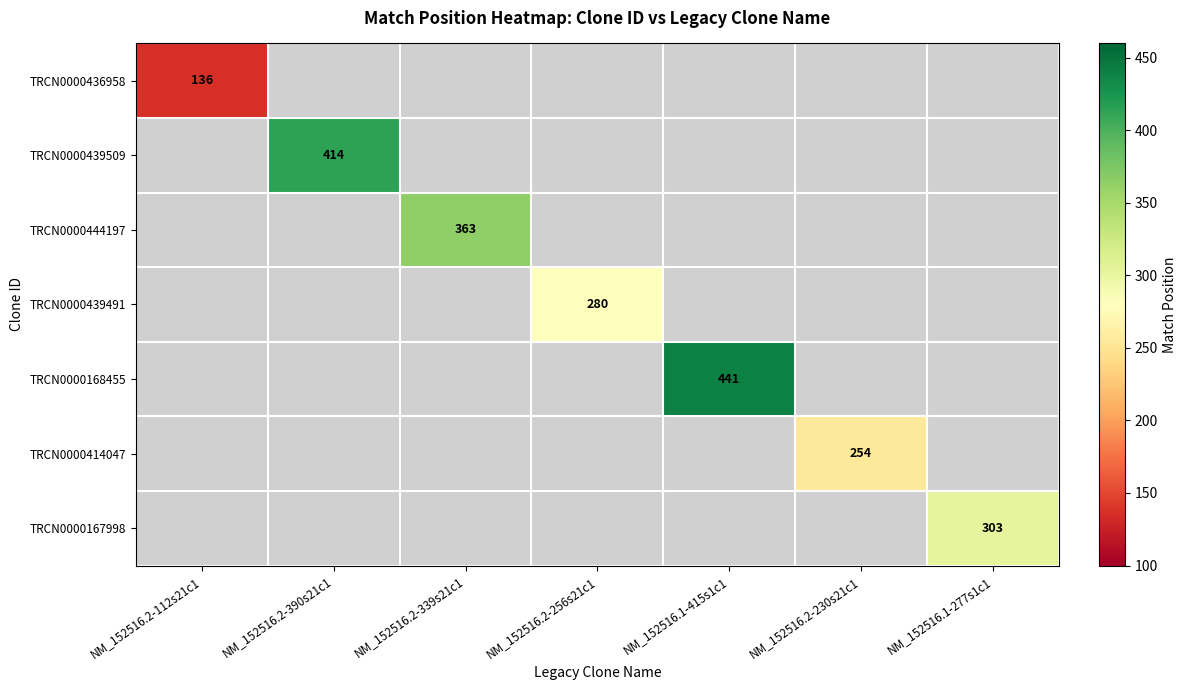

The value of TRCN0000168455 at NM_152516.1-415s1c1 is 144. True or false?

False